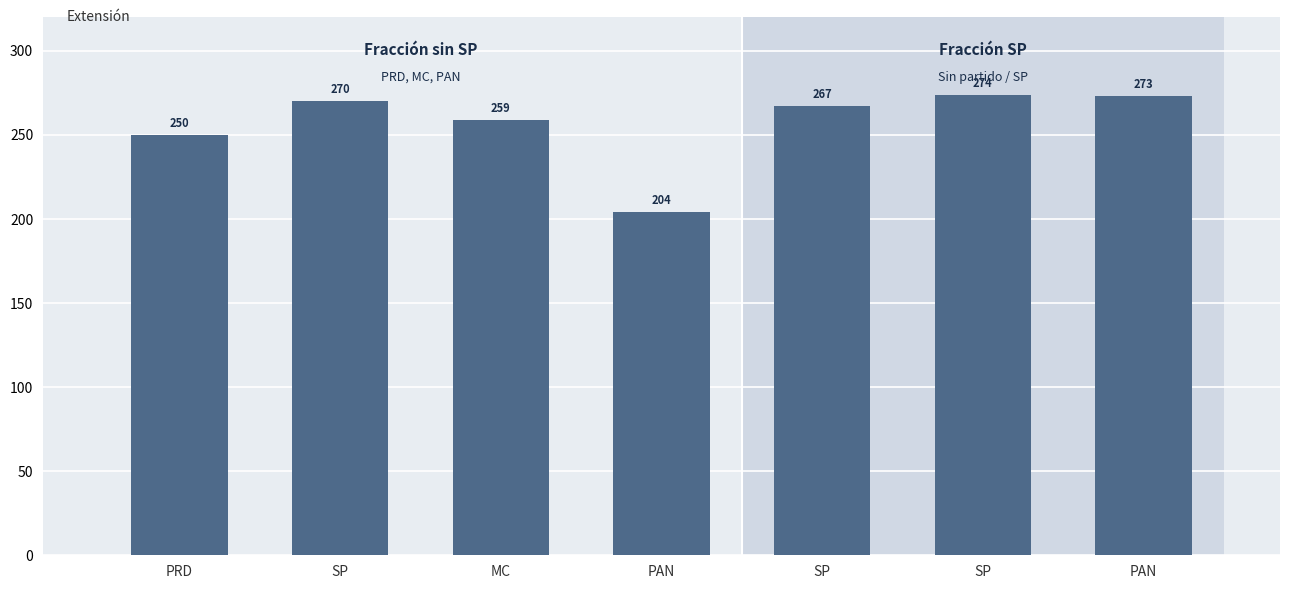

Count the number of categories in the chart.

7